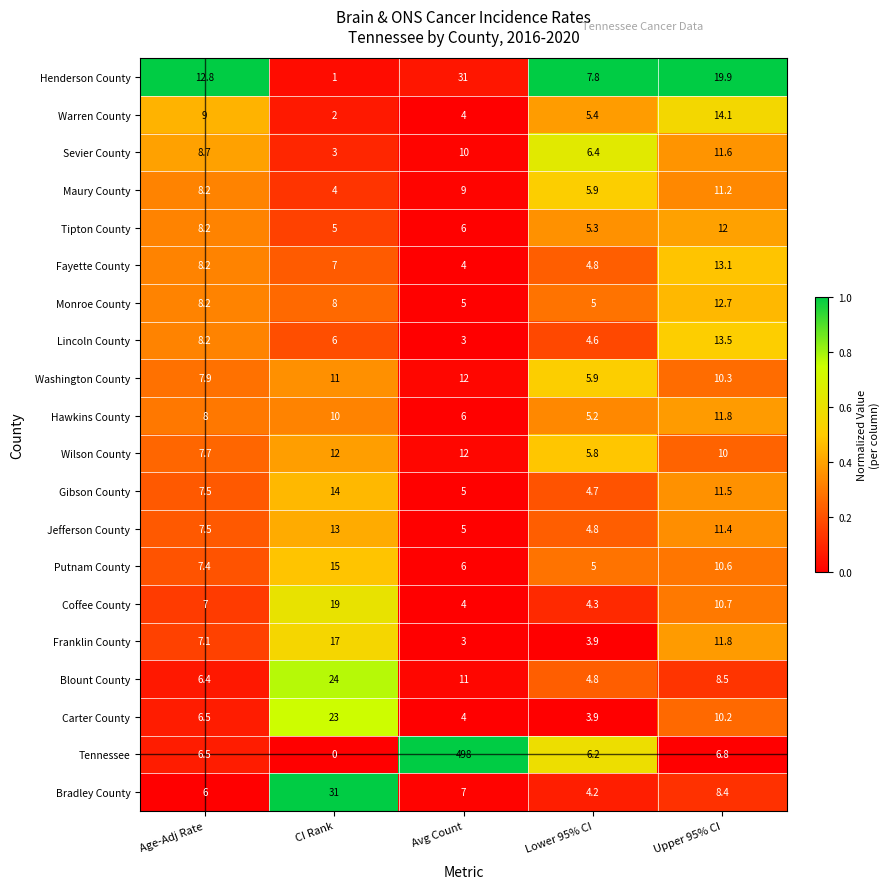

What is the difference between the highest and lowest values at Lower 95% CI?

3.9